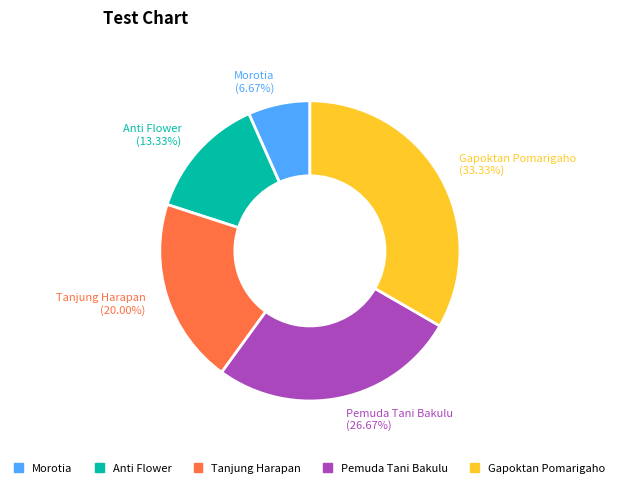

Rank the categories by value from lowest to highest.

Morotia, Anti Flower, Tanjung Harapan, Pemuda Tani Bakulu, Gapoktan Pomarigaho